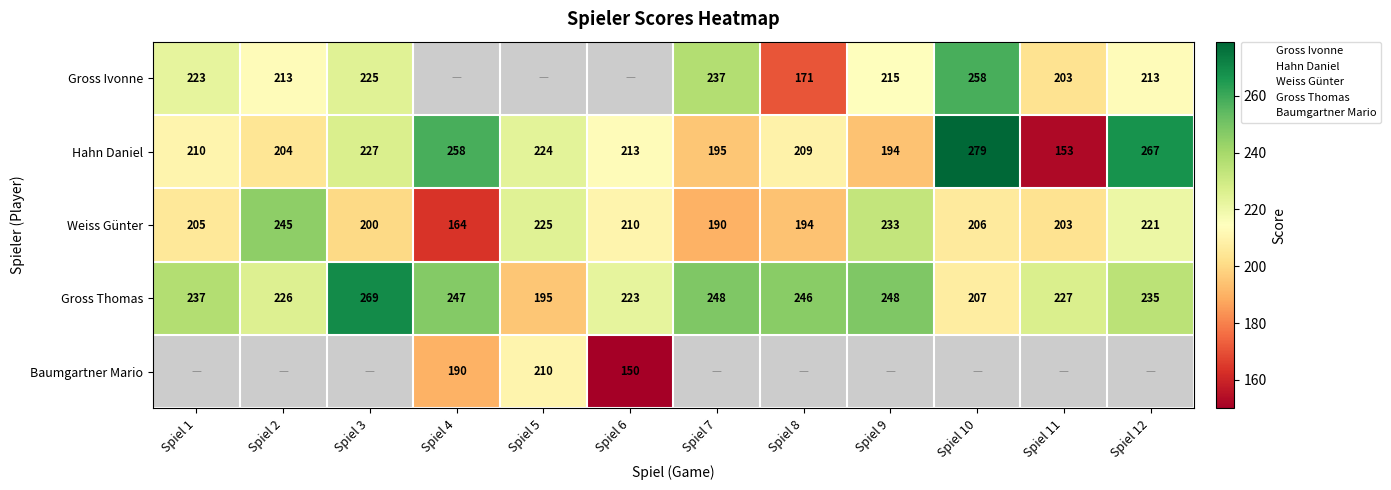

Is the value of Gross Ivonne at Spiel 10 greater than the value of Gross Thomas at Spiel 2?

Yes